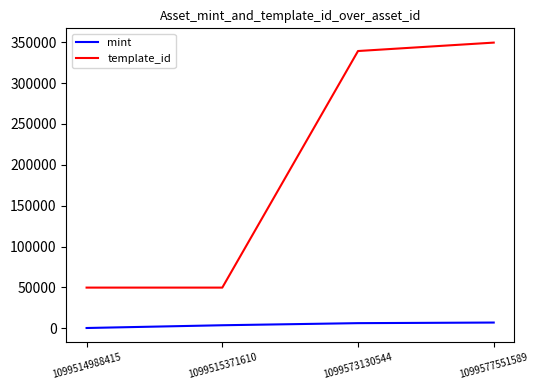

What is the sum of all template_id values?

788449